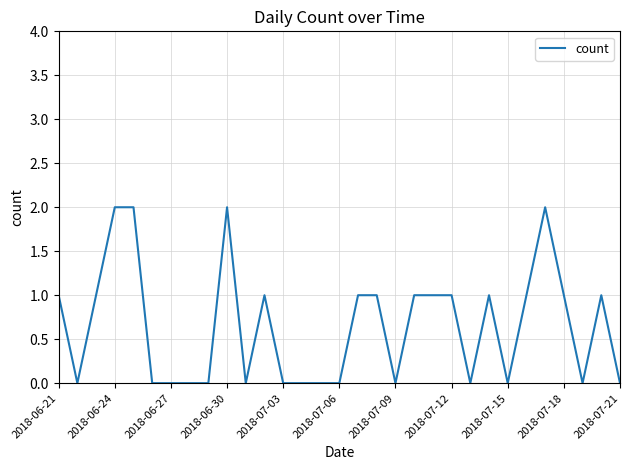

Does the chart display data point markers on the line(s)?

No